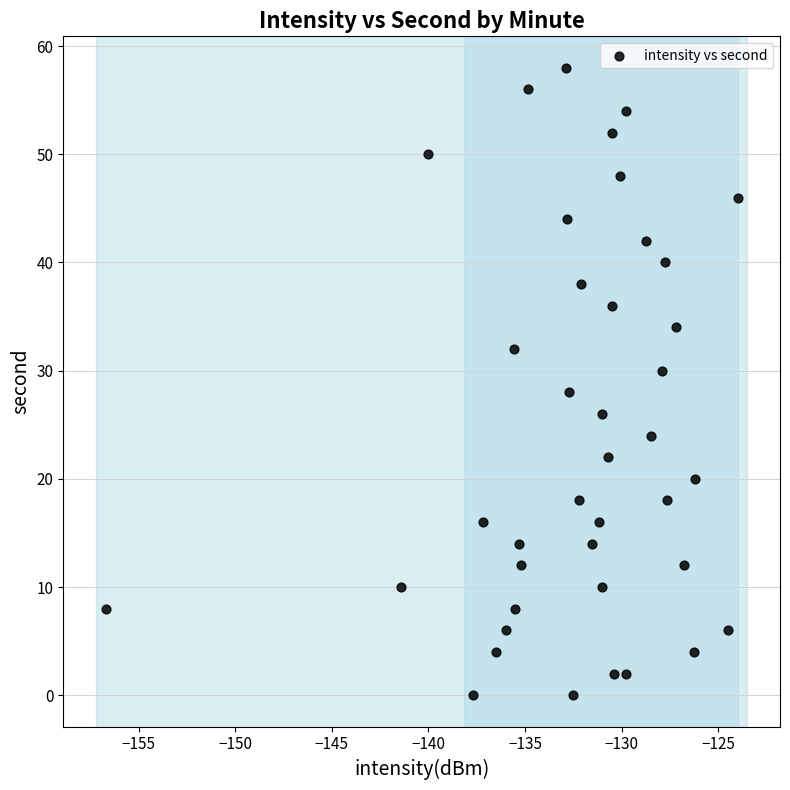

What is the range of Y values (max minus min)?

58